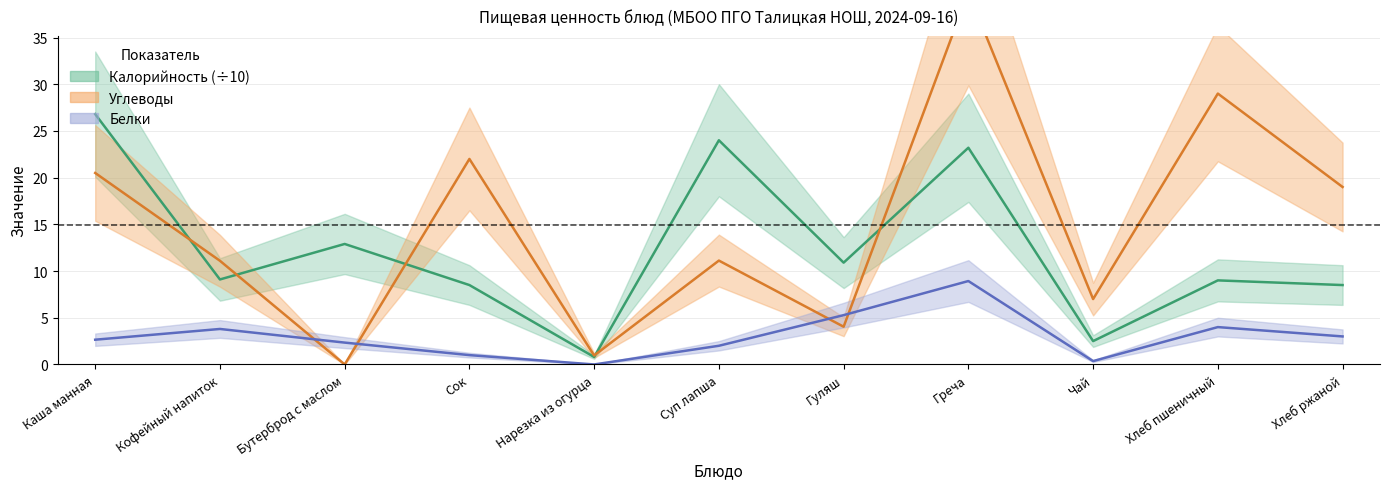

Which series has the widest spread of values?

Углеводы